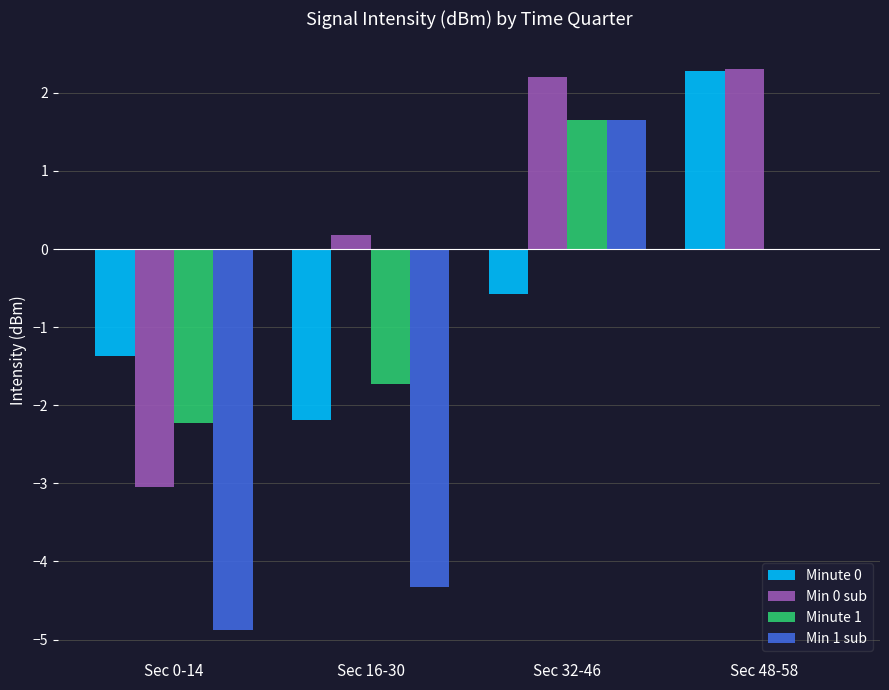

What is the sum of the Min 1 sub values at Sec 32-46 and Sec 16-30?

-2.7